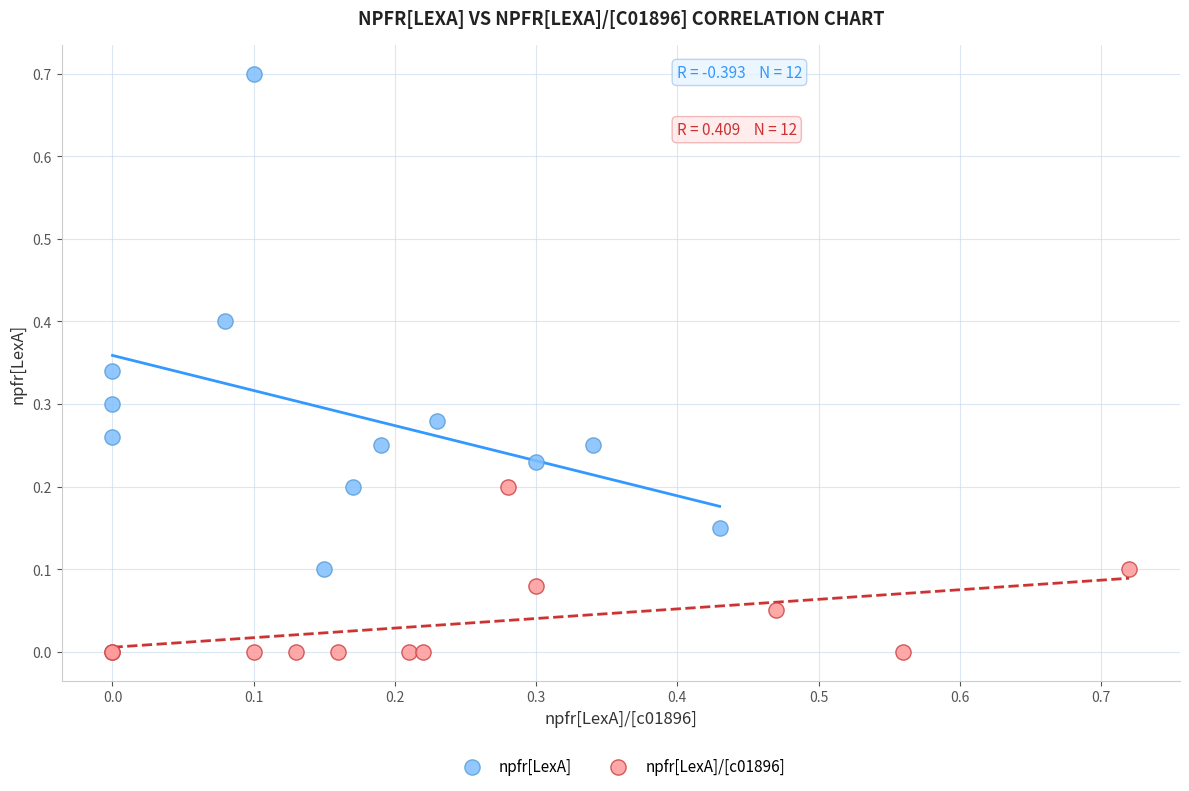

Which series contains the highest Y value?

npfr[LexA]